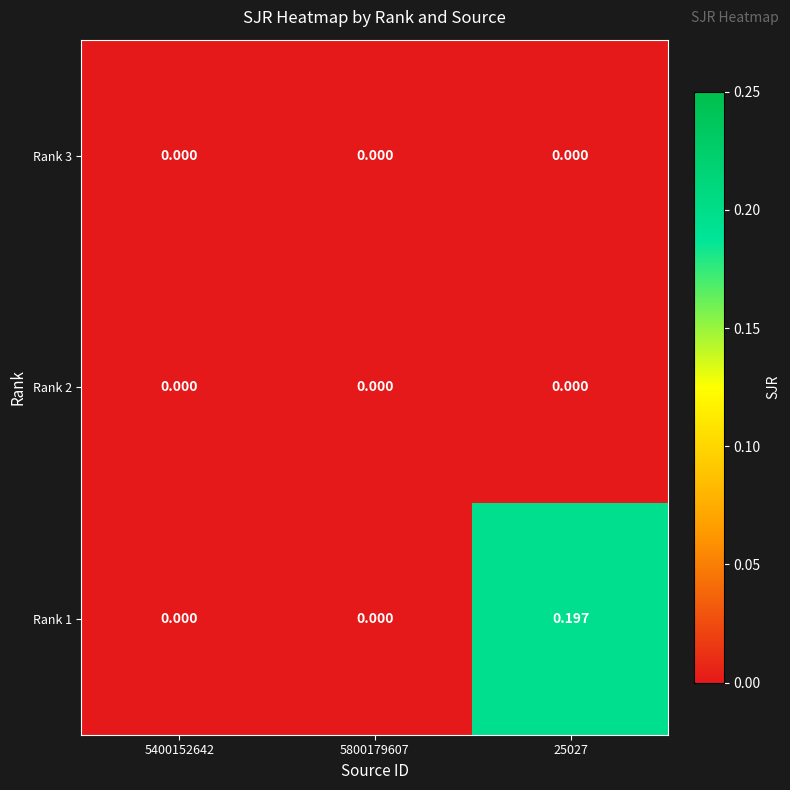

How many data points does each series have?

3